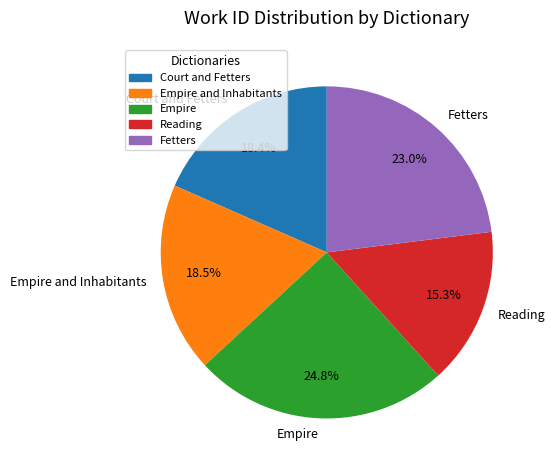

Which slice is the largest?

Empire